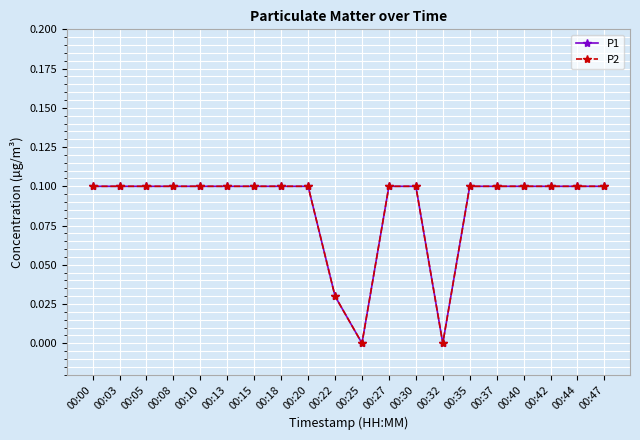

Is this an area chart (filled region under the line)?

No